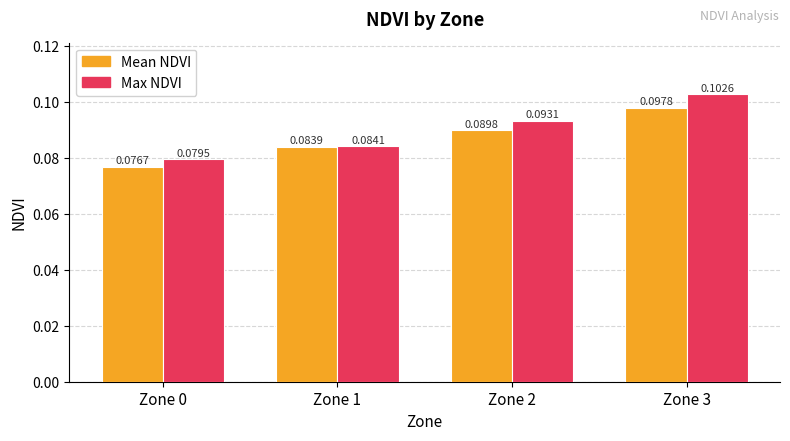

Does the chart contain stacked bars?

No